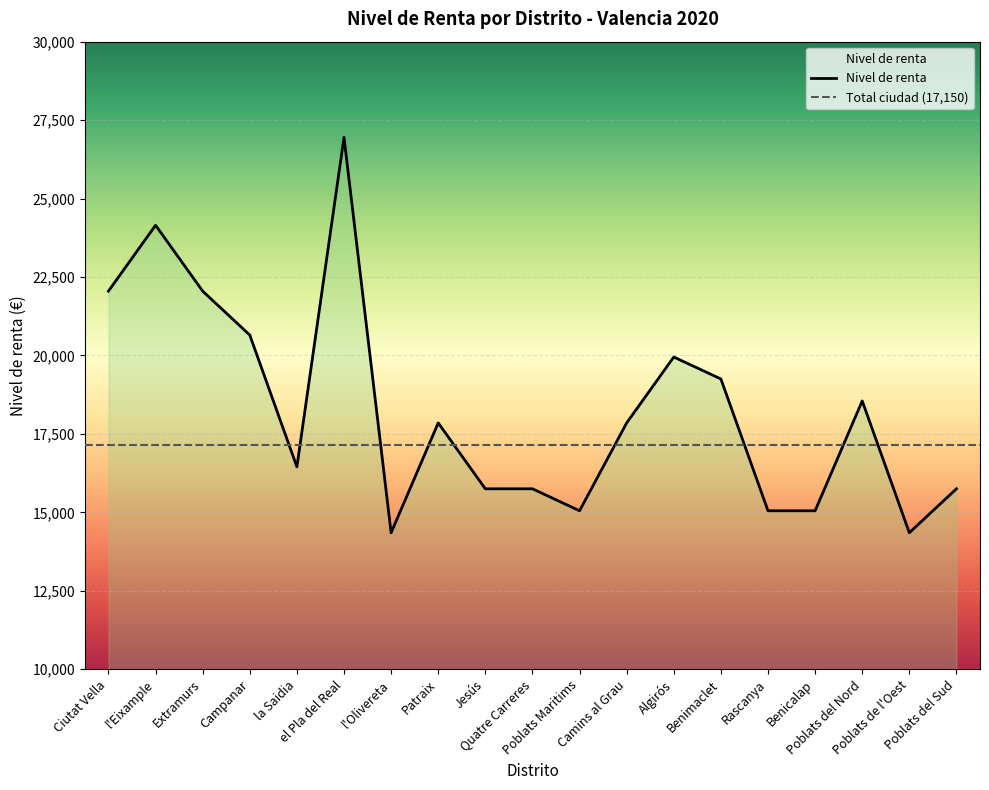

What is the sum of the values at Camins al Grau and Ciutat Vella?

39900